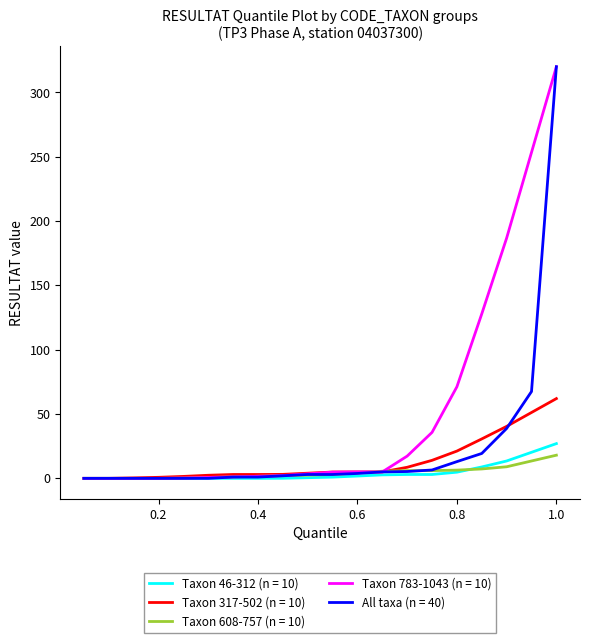

Which series has the largest total across all categories?

Taxon 783-1043 (n = 10)